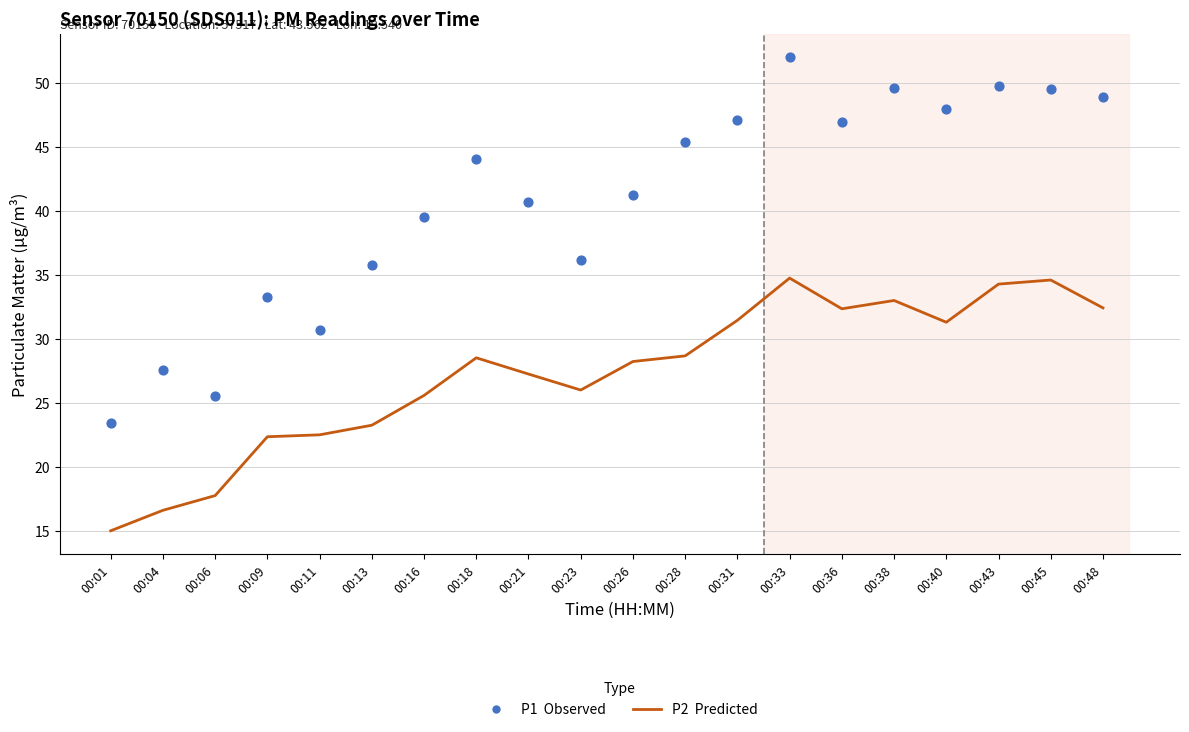

Which series has the largest Y range (max minus min)?

P1 (Observed)